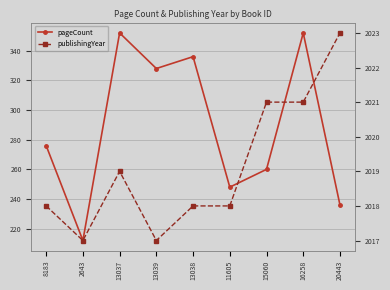

True or false: pageCount and publishingYear cross at least once.

False